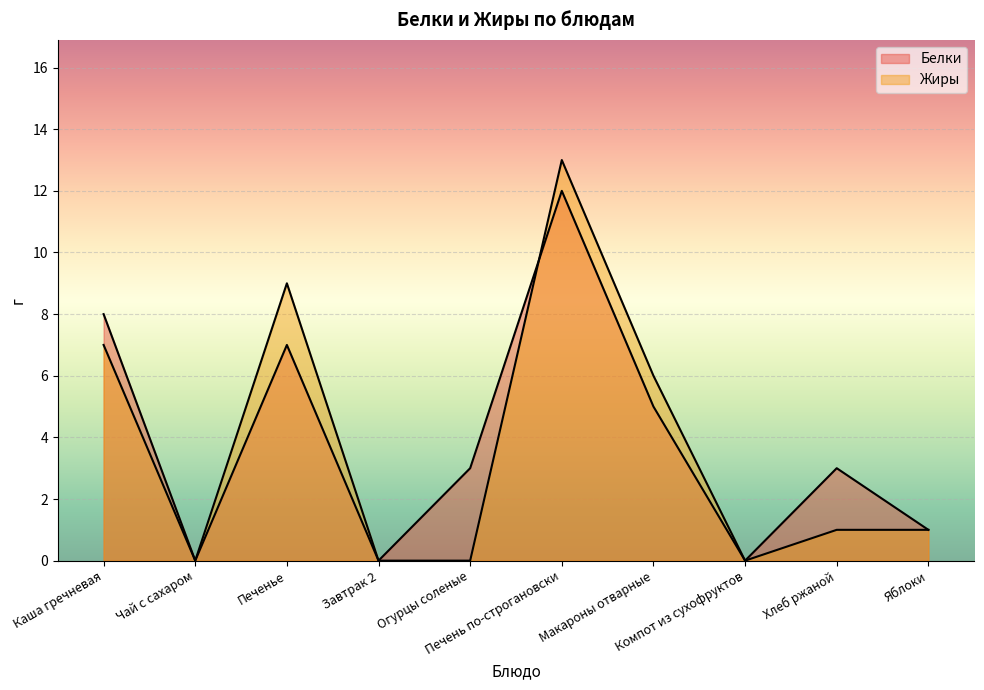

Between Огурцы соленые and Хлеб ржаной, which series saw the biggest shift?

Жиры